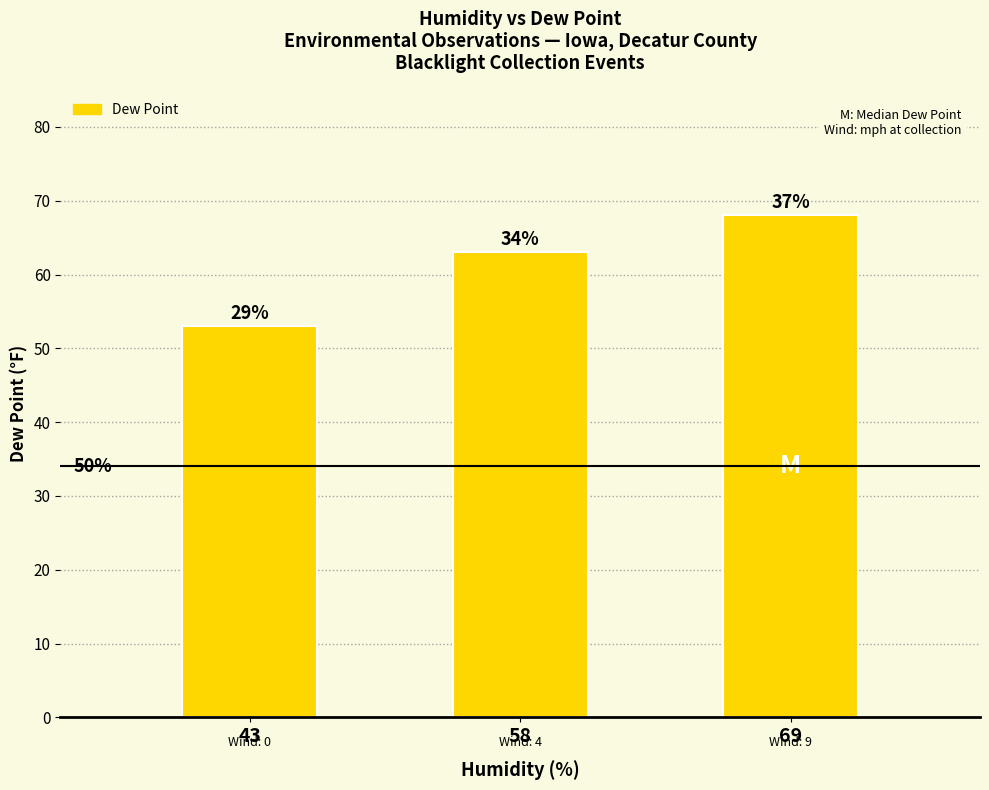

True or false: the data shows 91 at 69.

False